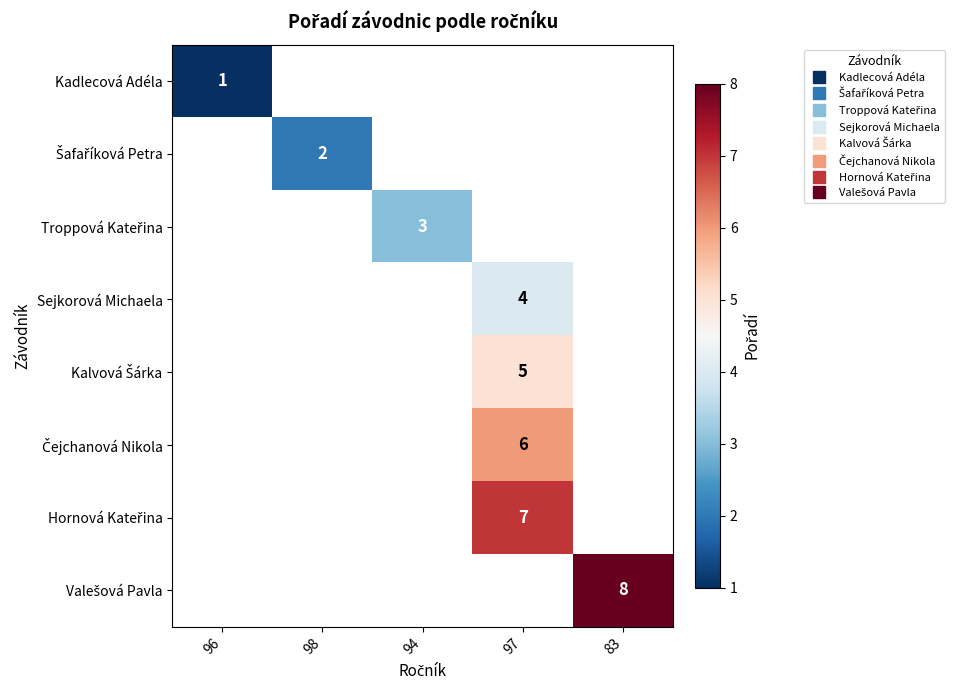

At how many categories does at least one series exceed 2?

3